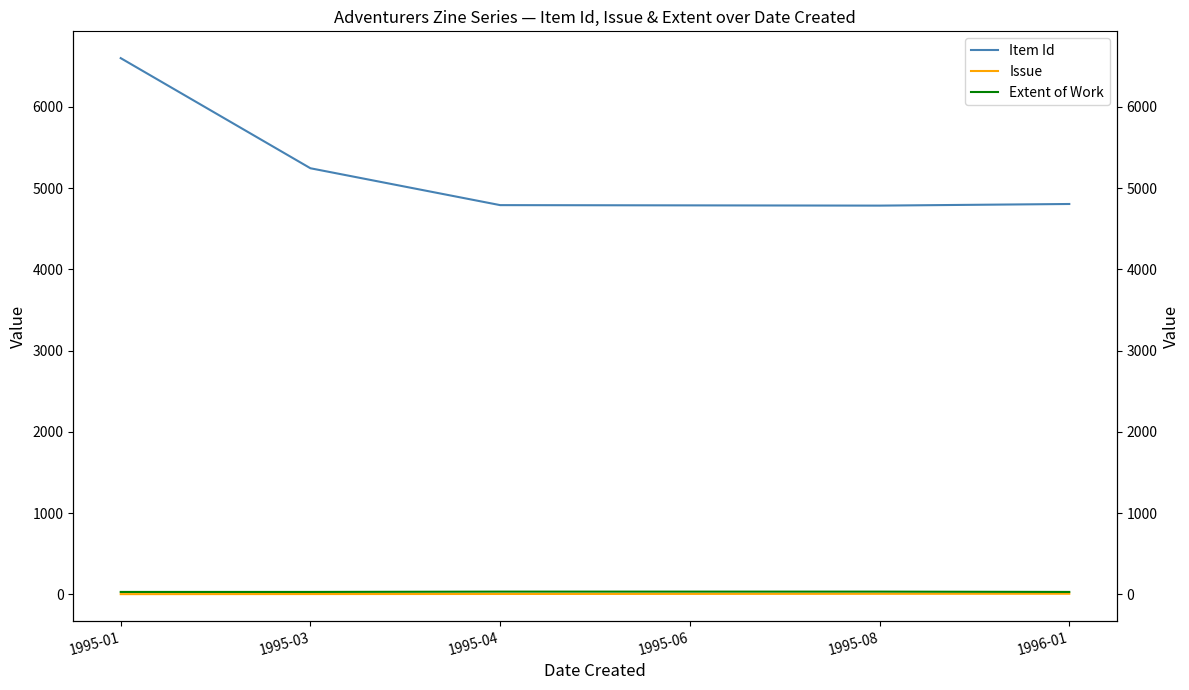

What is the value of the Item Id point at the 4th from the left?

4788